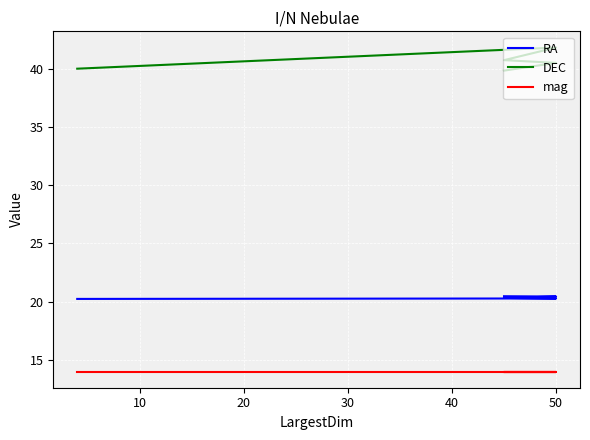

True or false: mag has more than 2 interior local peaks.

False